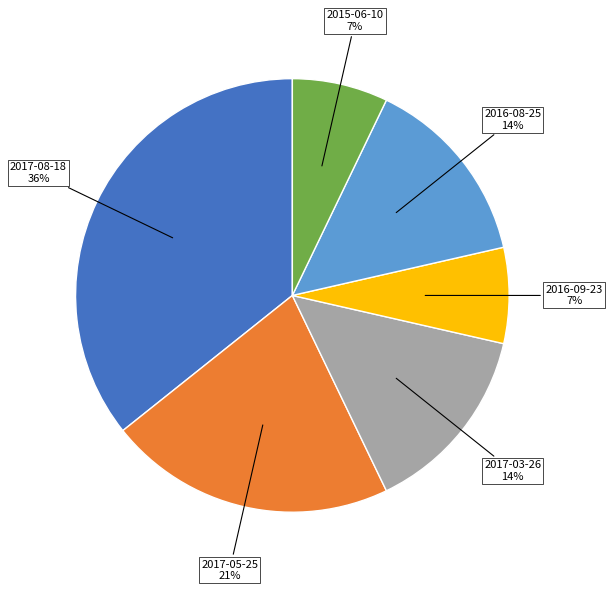

Count the number of slices in the pie.

6